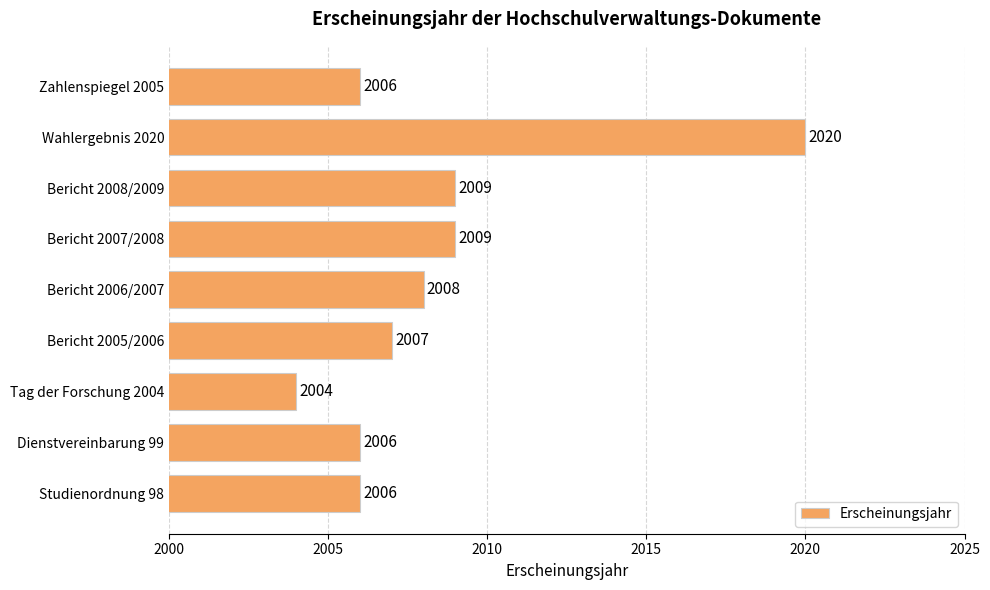

Reading top to bottom, list all the values displayed in this chart.

Zahlenspiegel 2005=2006	Wahlergebnis 2020=2020	Bericht 2008/2009=2009	Bericht 2007/2008=2009	Bericht 2006/2007=2008	Bericht 2005/2006=2007	Tag der Forschung 2004=2004	Dienstvereinbarung 99=2006	Studienordnung 98=2006